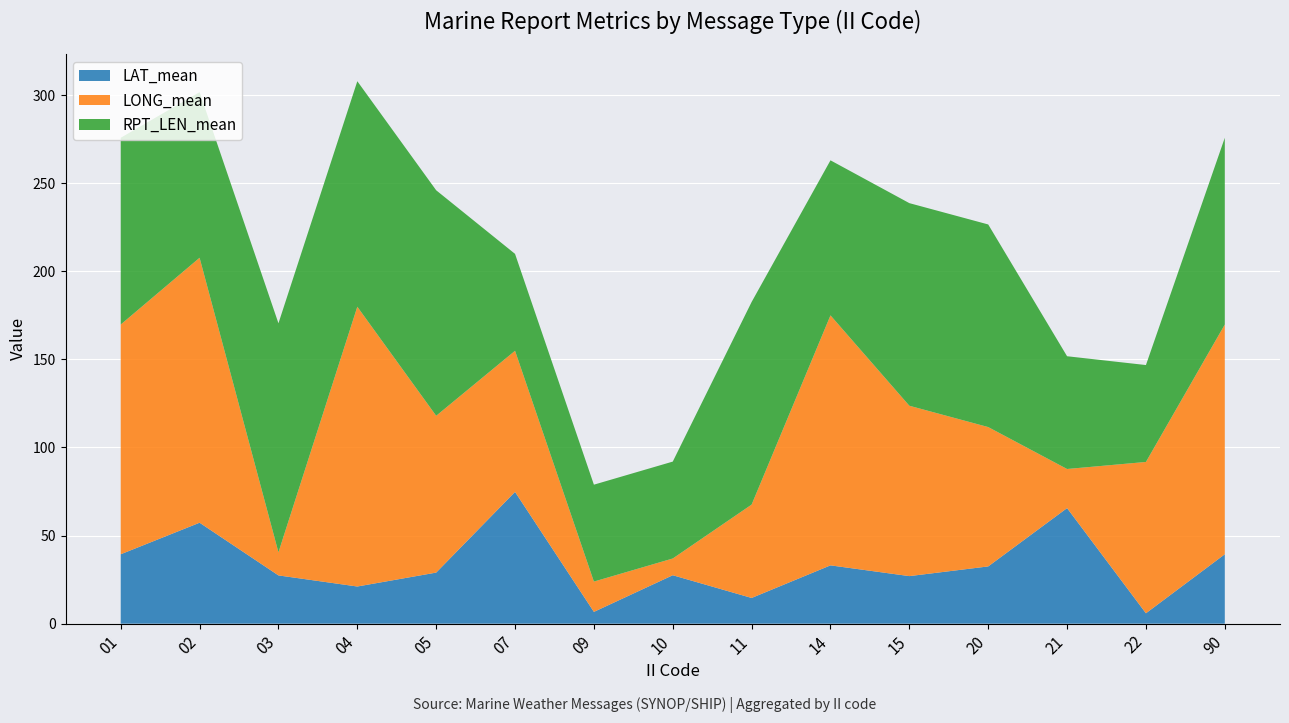

Reading left to right, extract all data points from this chart.

LAT_mean: 01=39.4	02=57.3	03=27.4	04=21.1	05=29.0	07=74.8	09=6.7	10=27.5	11=14.6	14=33.1	15=27.0	20=32.5	21=65.6	22=5.9	90=39.4
LONG_mean: 01=130.4	02=150.4	03=13.1	04=158.8	05=89.0	07=80.1	09=17.2	10=9.5	11=53.0	14=141.9	15=96.7	20=79.1	21=22.2	22=85.9	90=130.4
RPT_LEN_mean: 01=106.0	02=94.0	03=130.0	04=128.0	05=128.0	07=55.0	09=55.0	10=55.0	11=115.0	14=88.0	15=115.0	20=115.0	21=64.0	22=55.0	90=106.0